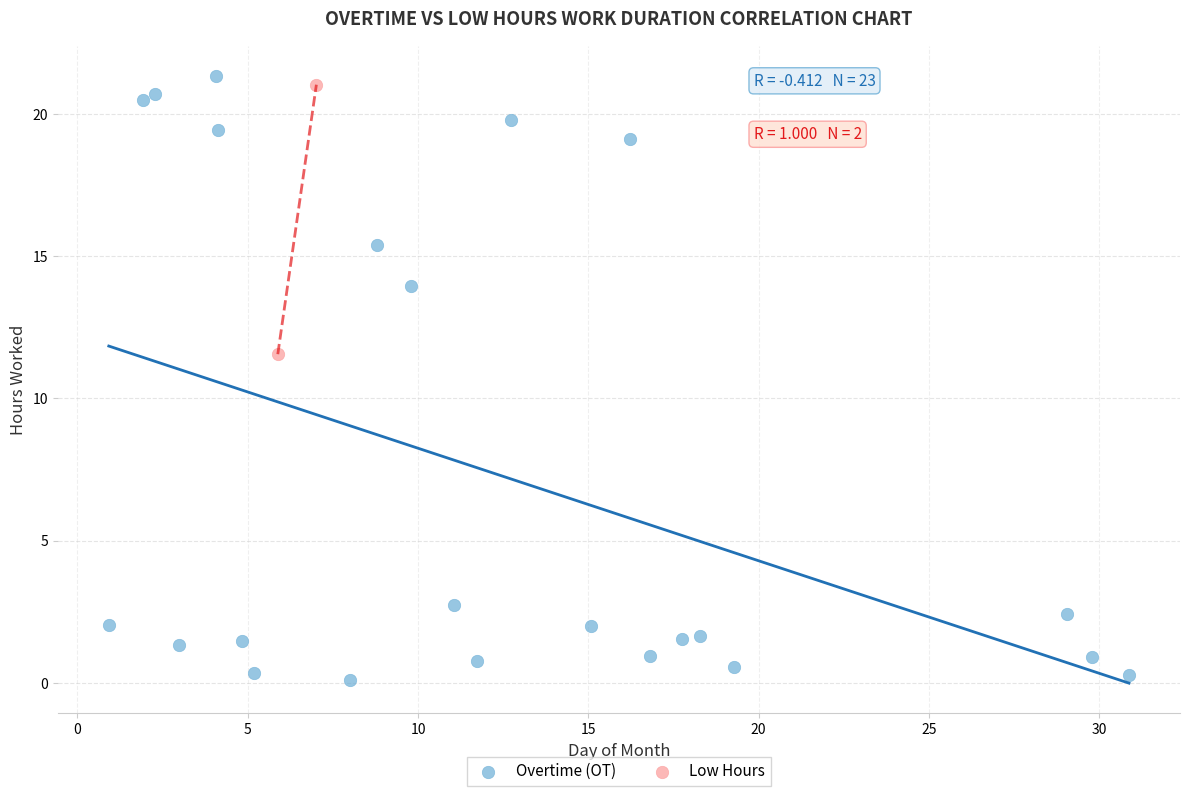

What are all the series names shown in the legend?

Overtime (OT), Low Hours